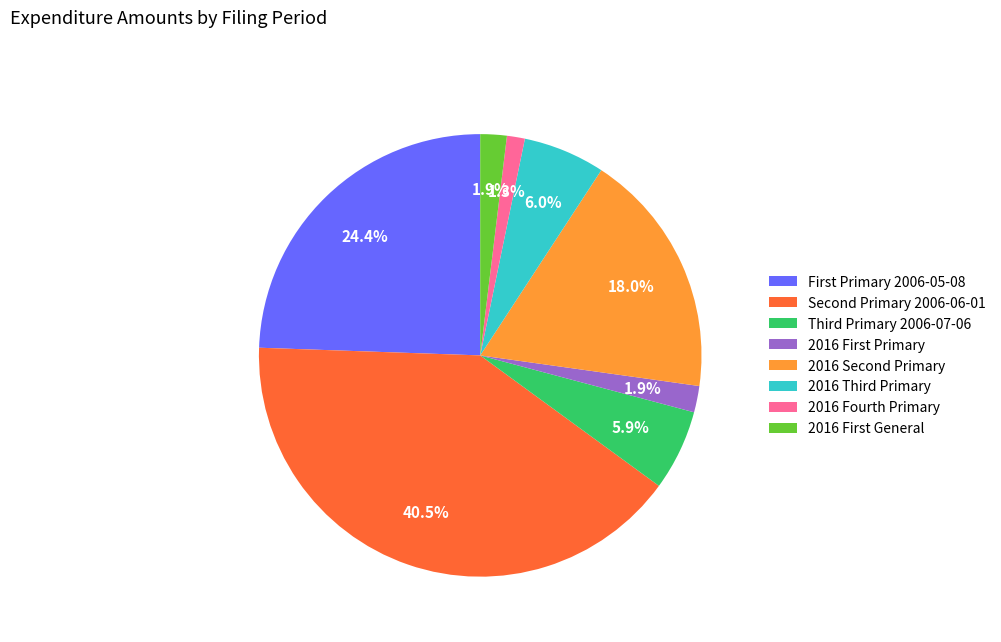

Count the number of slices in the pie.

8